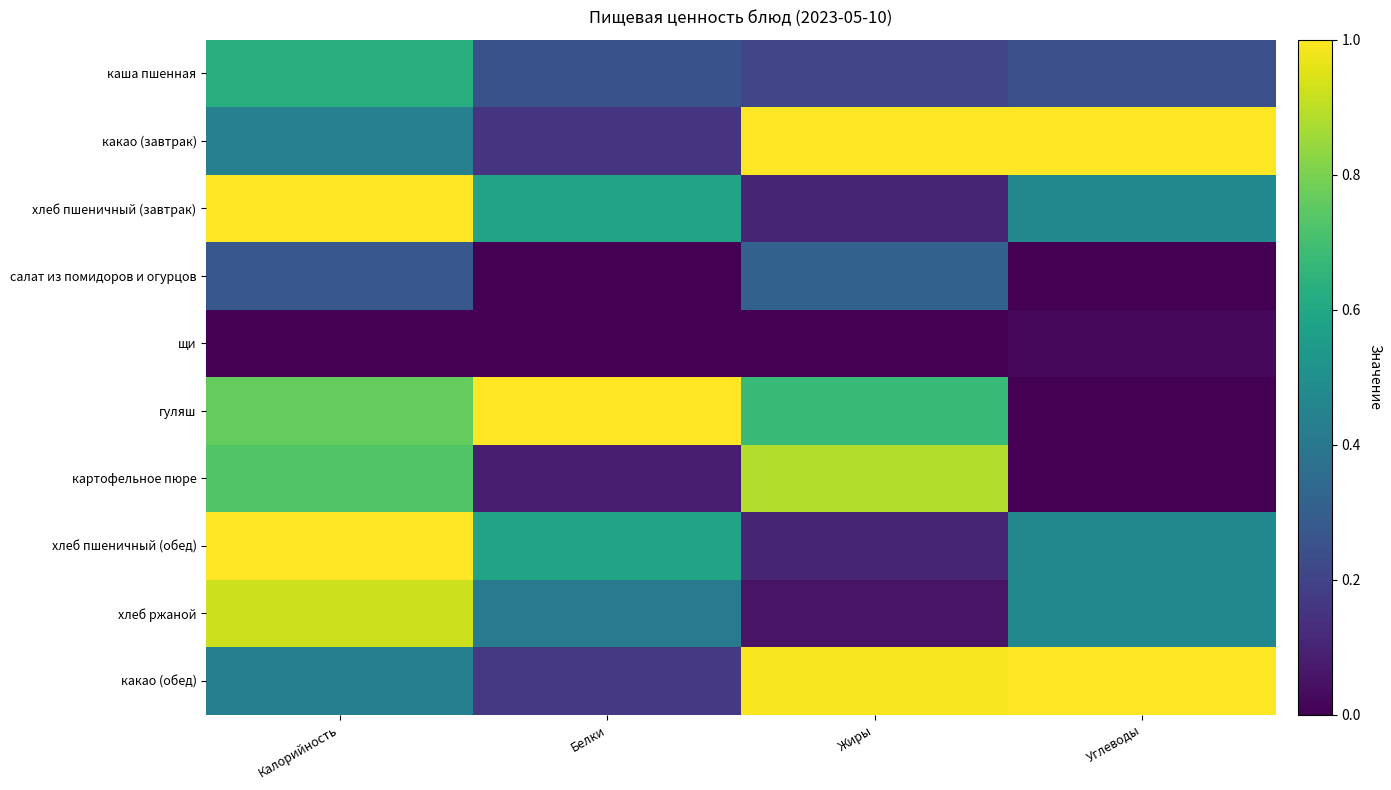

Which series changed the most between Белки and Углеводы?

гуляш